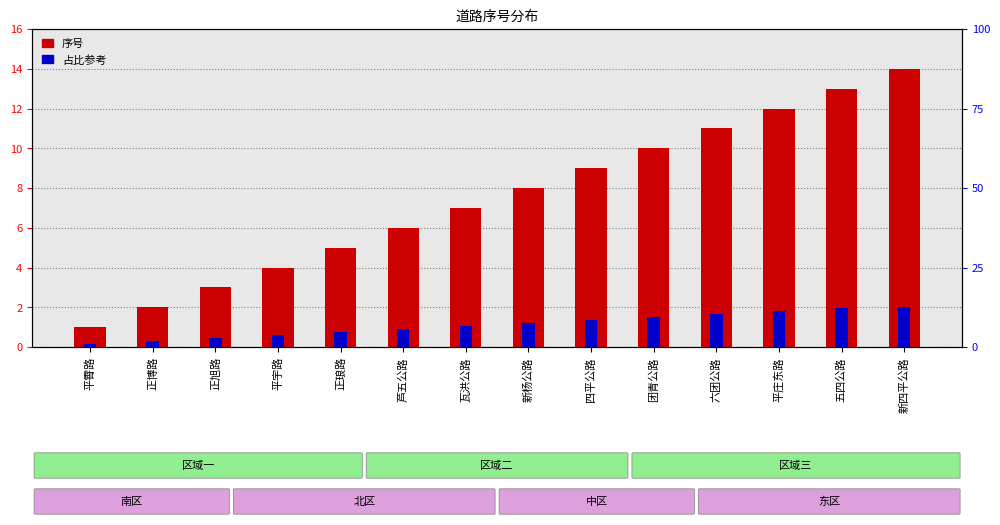

What is the smallest value displayed?

0.1